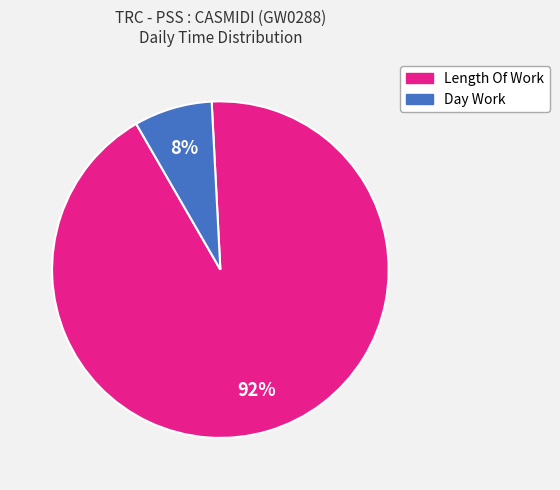

Is there a majority slice in this chart?

Yes